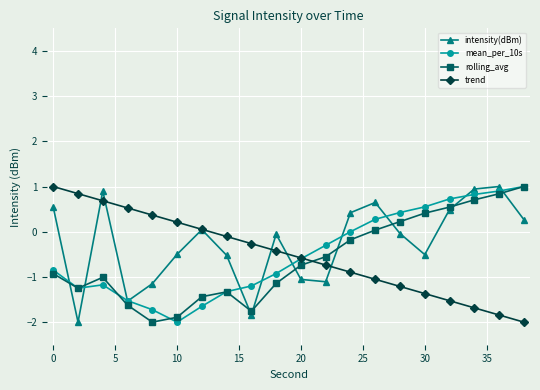

What is the value of the intensity(dBm) point at the 19th from the left?

1.0